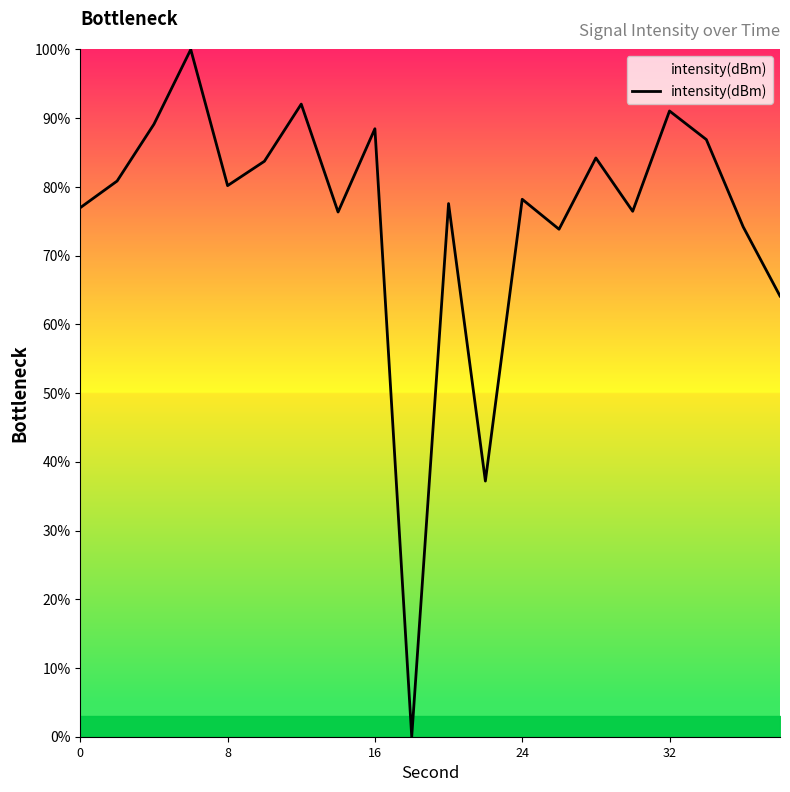

Does the chart have visible grid lines?

No